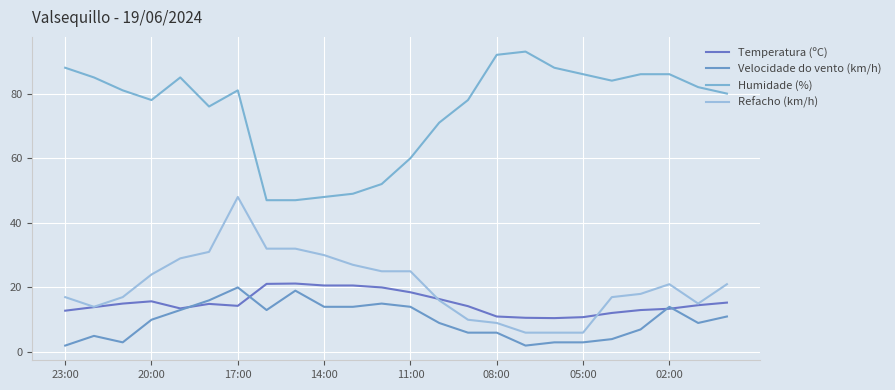

What is the value of the Humidade (%) point at the 23rd from the left?

82.0